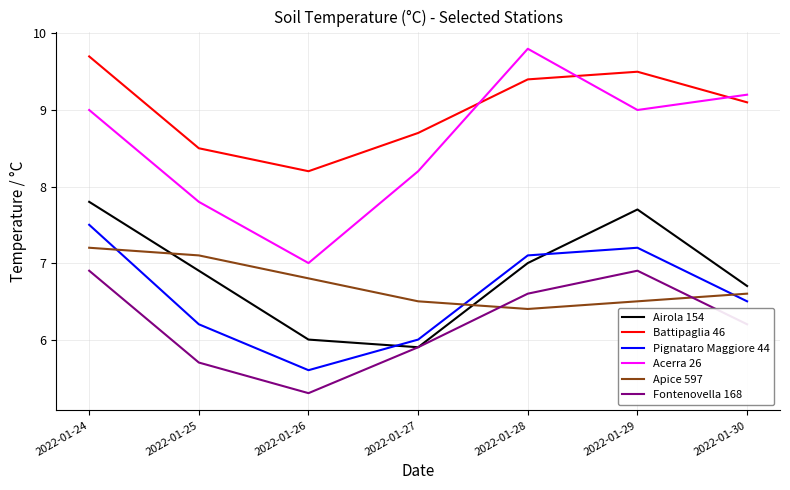

What is the average value of the Pignataro Maggiore 44 series?

6.6